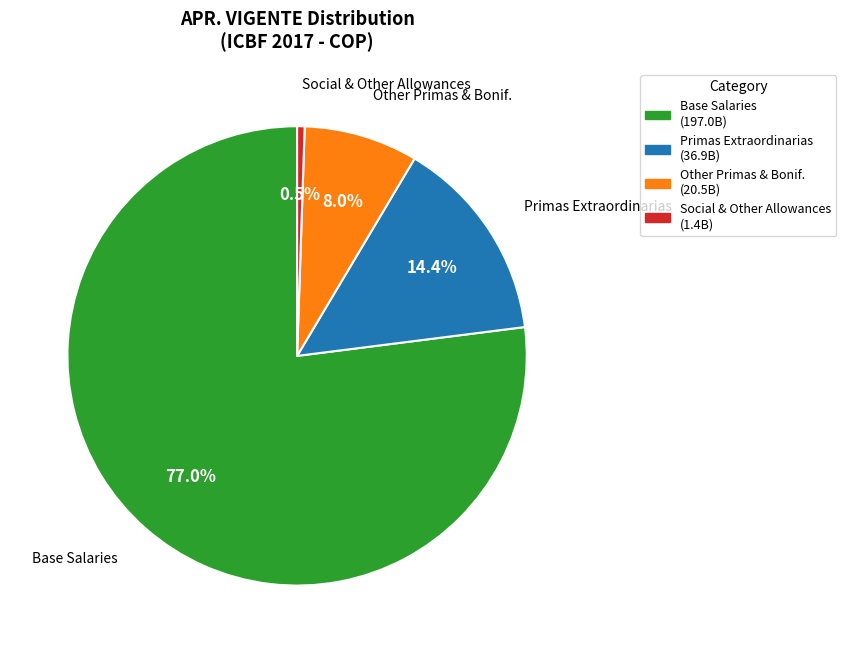

Is there a majority slice in this chart?

Yes